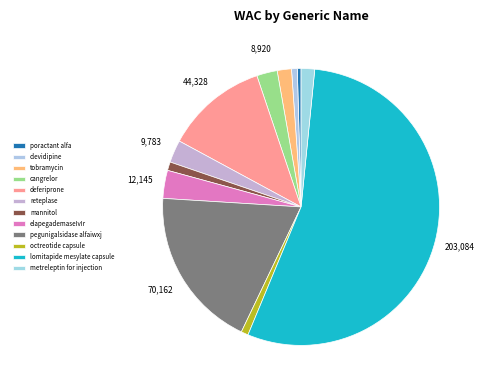

Count the number of slices in the pie.

12